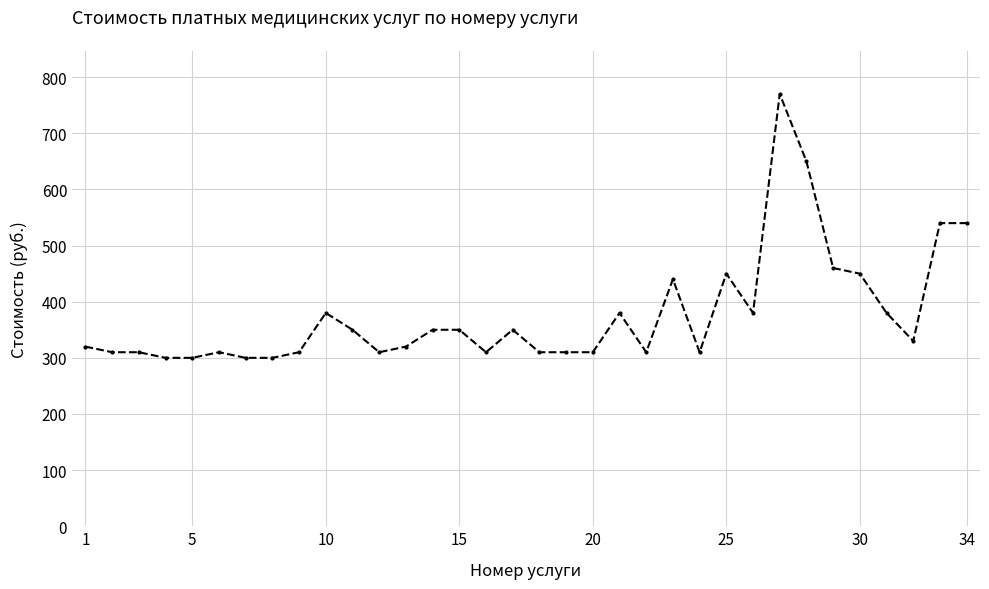

How many categories are shown in the chart?

34